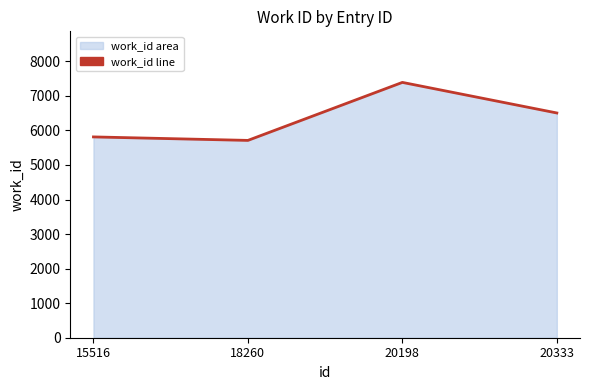

What is the value of the 2nd point from the left?

5712